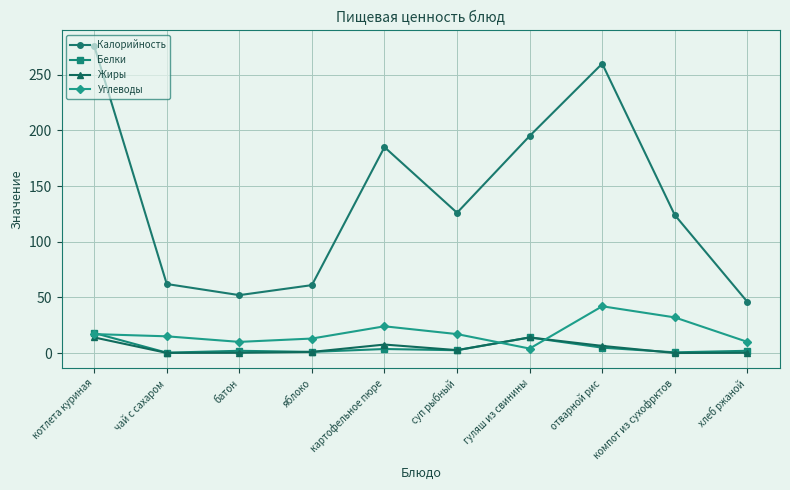

What is the label of the 10th point from the left?

хлеб ржаной